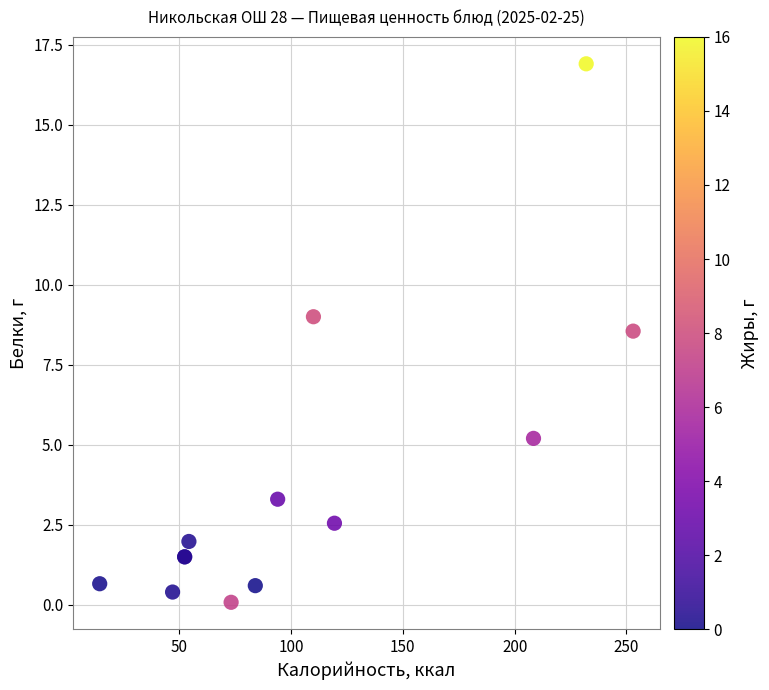

What Y value in the scatter plot is closest to 8?

8.6